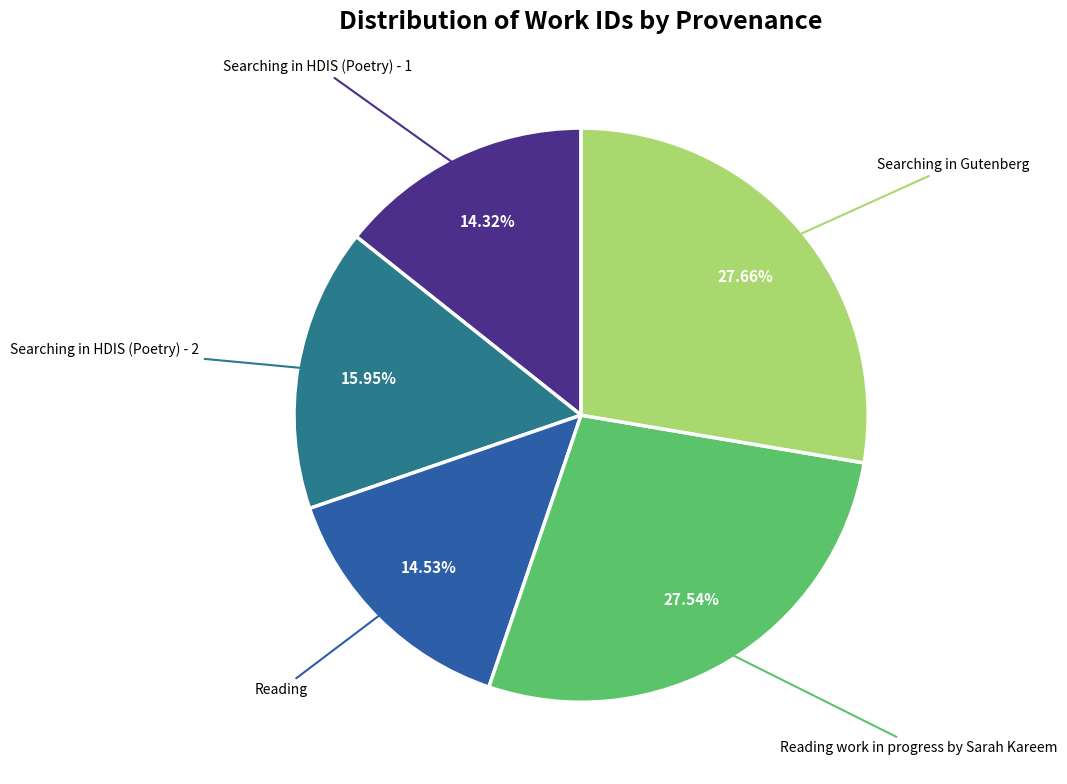

Does Reading work in progress by Sarah Kareem account for over 50% of the chart?

No